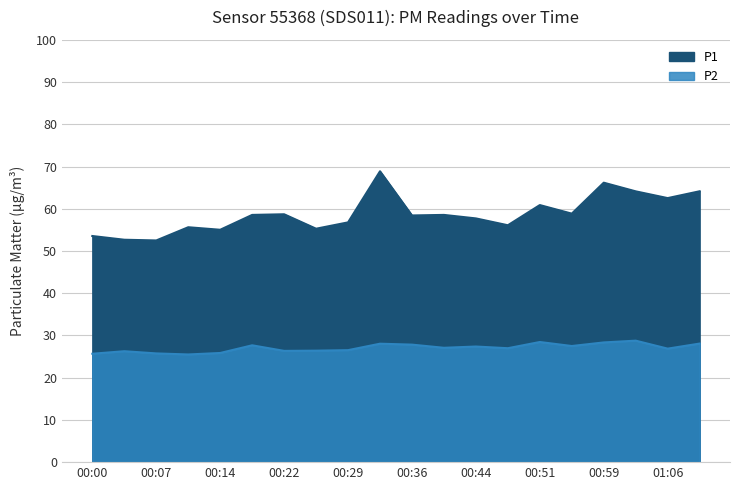

The value of P2 at 00:11 is 25.5. True or false?

True